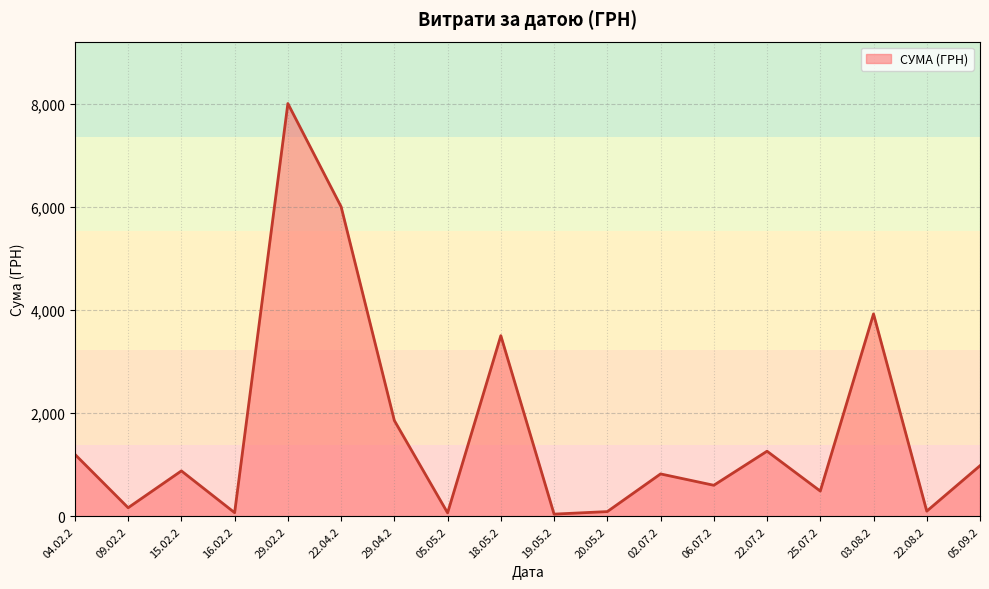

What is the ratio of the value at 02.07.2 to the value at 15.02.2?

0.9